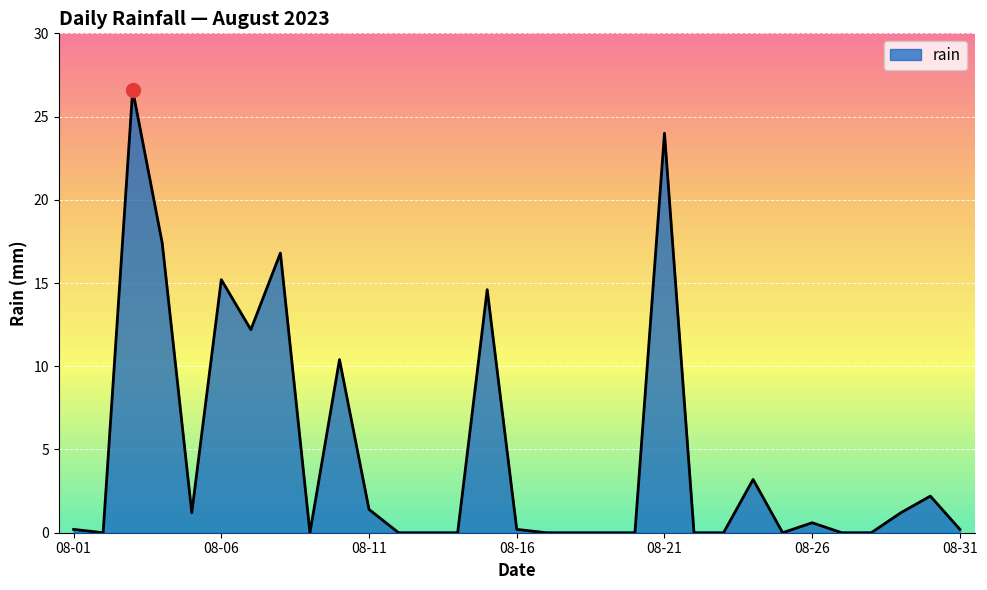

What is the difference between the maximum and minimum values?

26.6